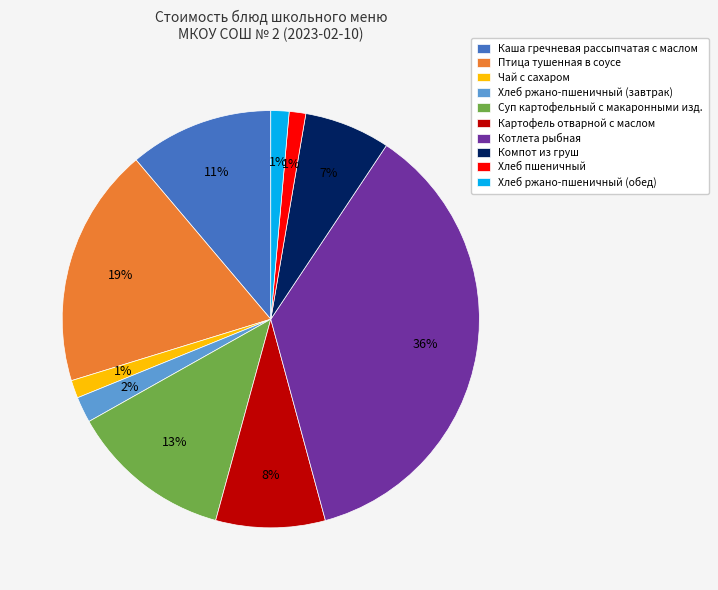

Is it true that Компот из груш is 1% of the pie?

False